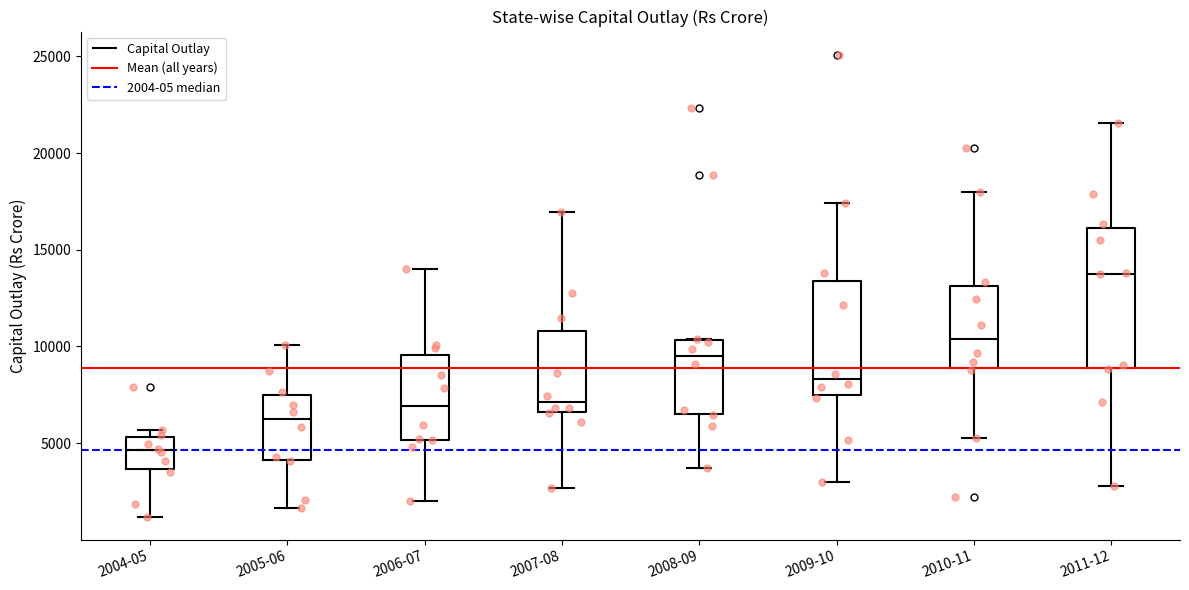

Which box is the tallest, from its lower edge to its upper edge?

2011-12